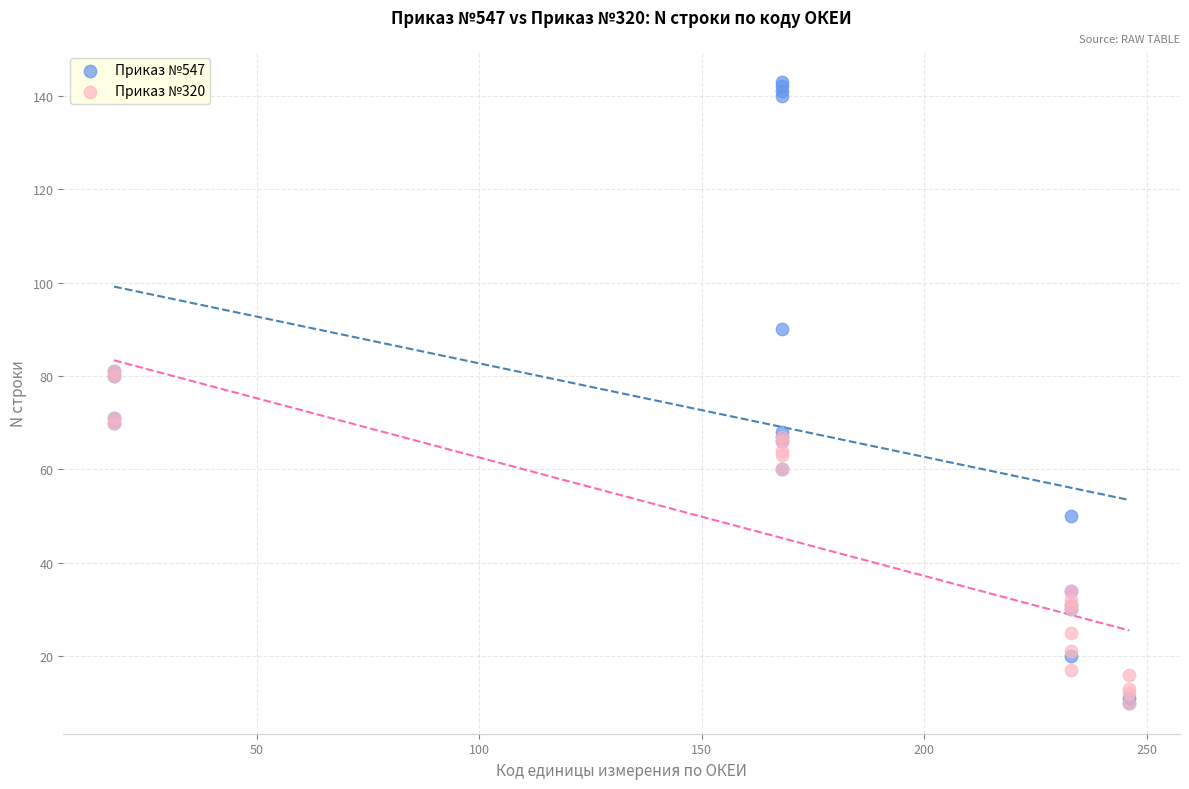

Which series has the widest spread of Y values?

Приказ №547